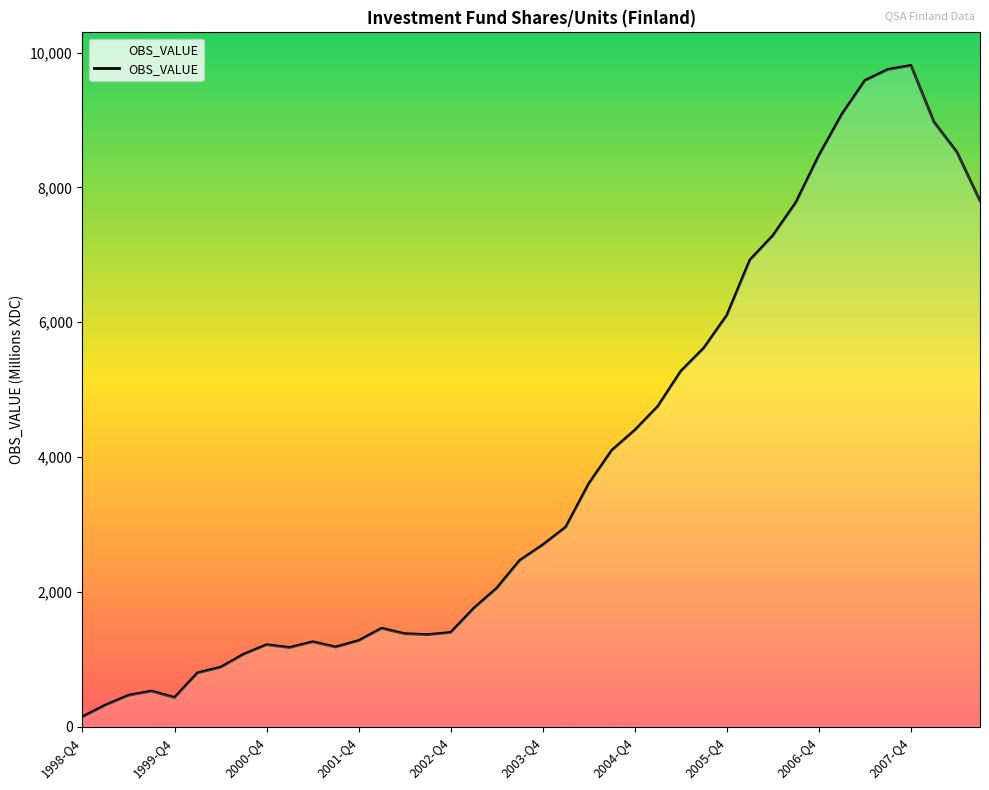

What is the maximum value shown in the chart?

9811